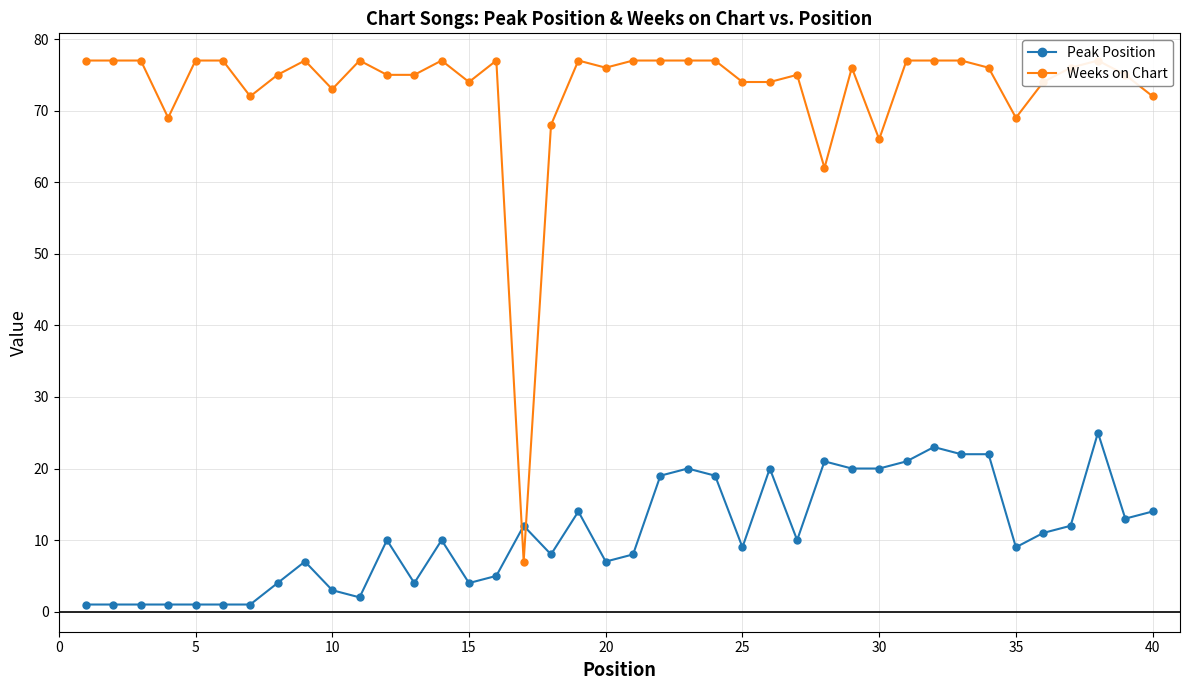

True or false: Peak Position has a value of 7 at 20.

True